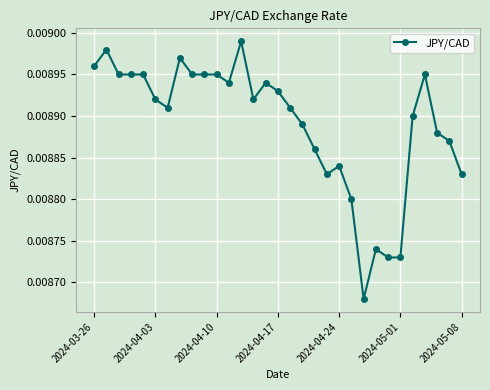

Count the values in the range 0 to 1.

31